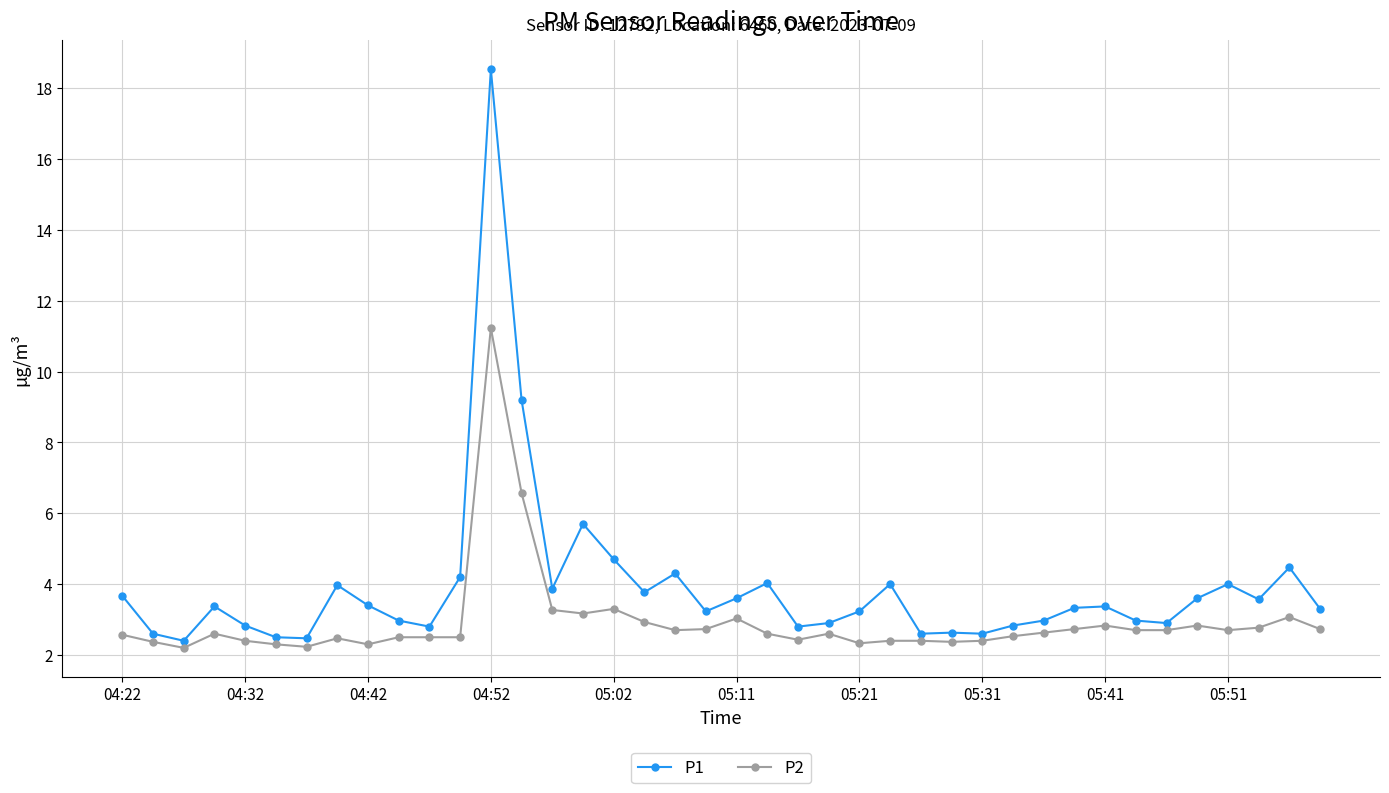

Does the chart display data point markers on the line(s)?

Yes